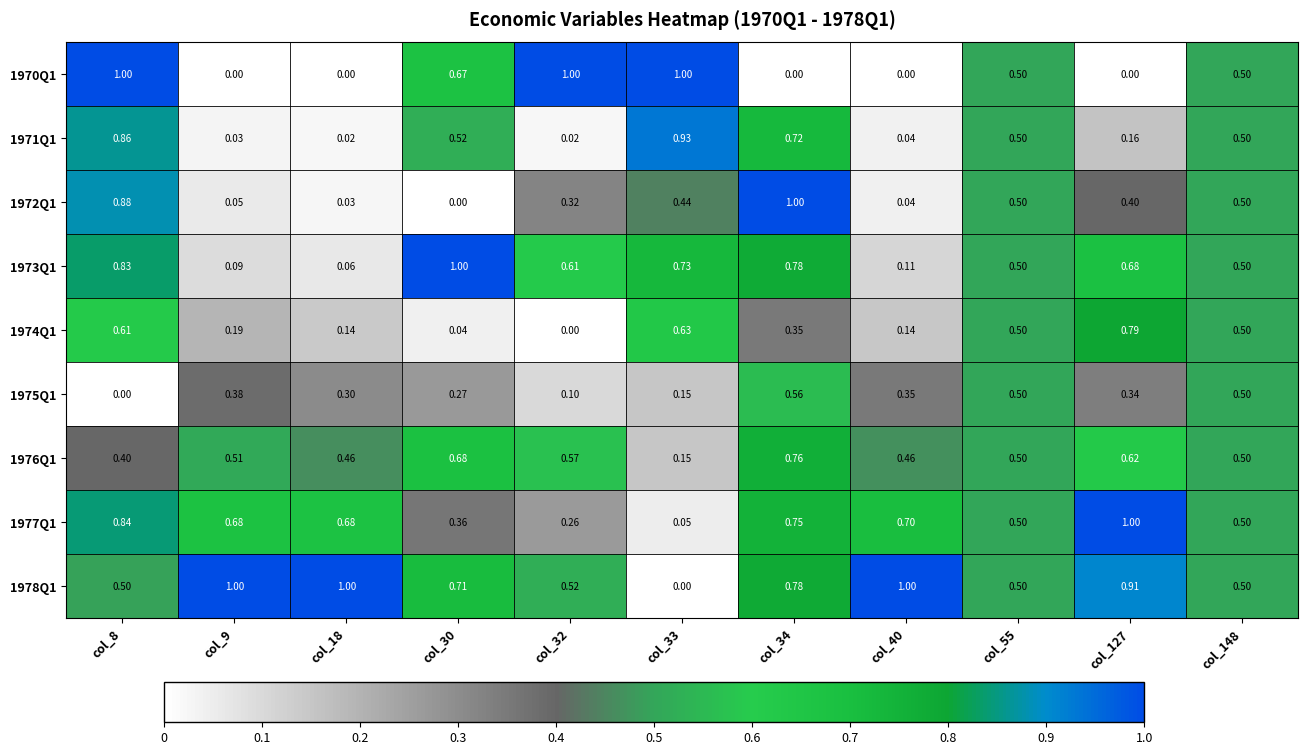

Is the value of 1972Q1 at col_18 greater than the value of 1977Q1 at col_34?

No